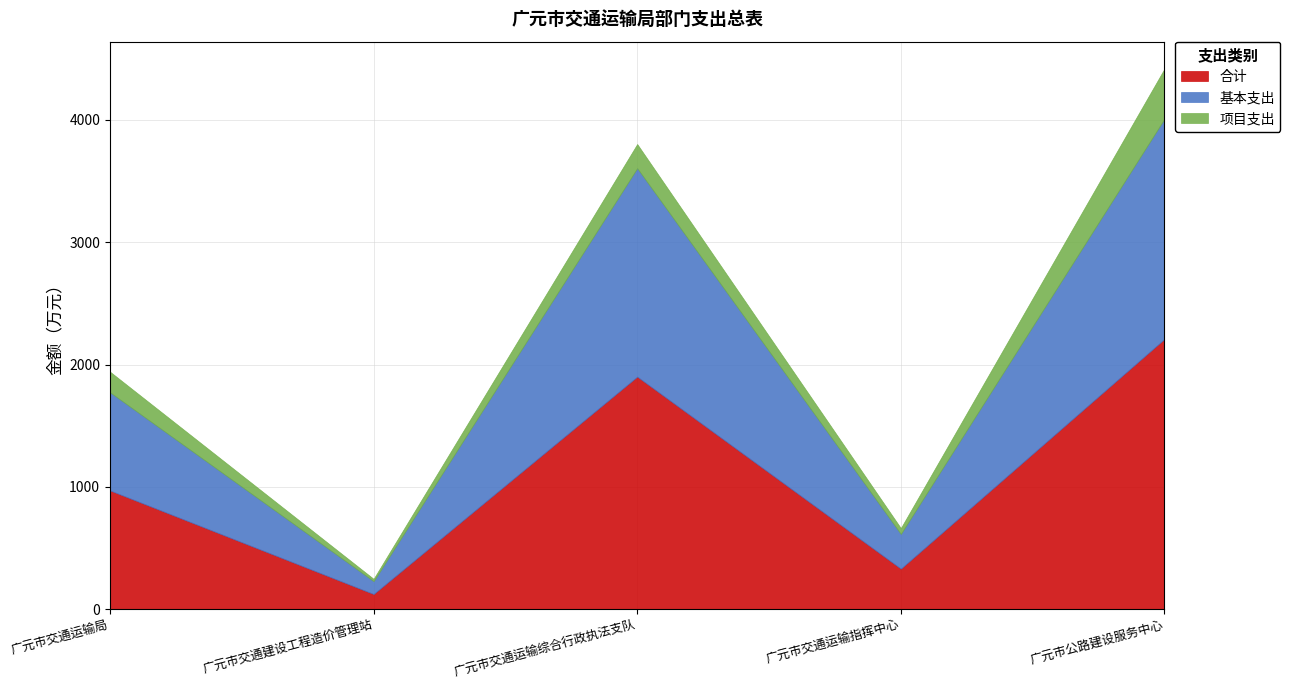

What is the total value across all series at 广元市交通运输局?

1942.0